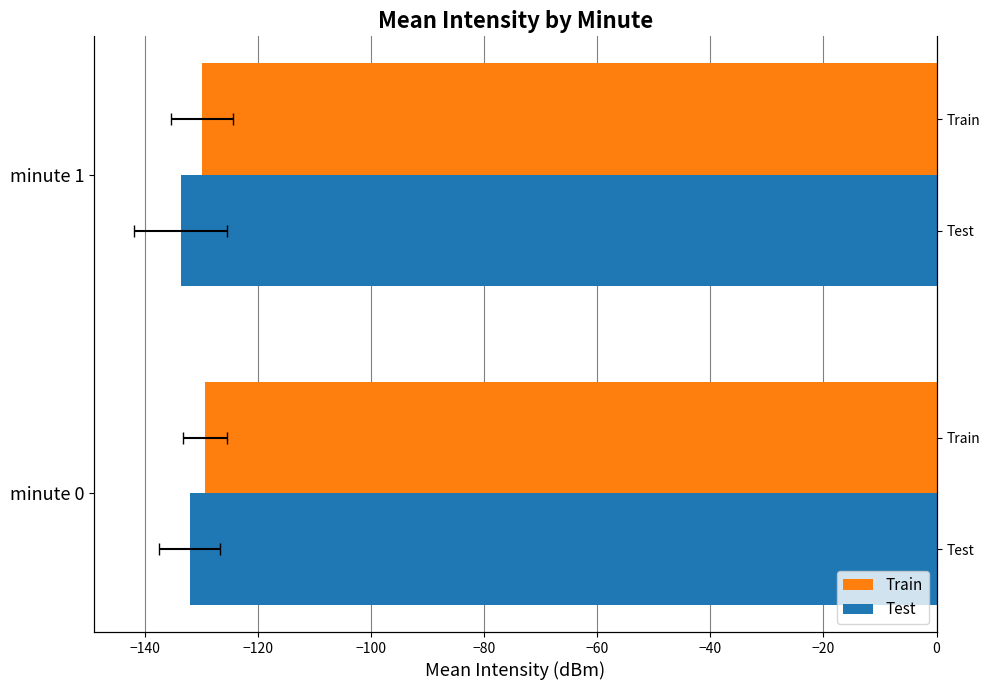

Reading right to left, list all the values displayed in this chart.

Train: -130.0	-129.5
Test: -133.7	-132.1